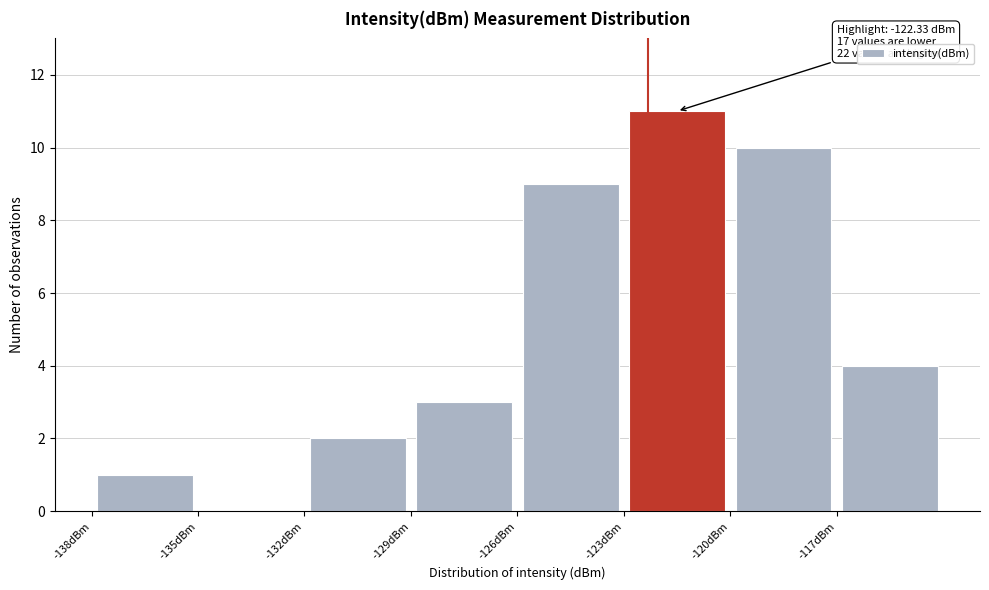

Which range on the x-axis has the tallest bar?

-123 to -120